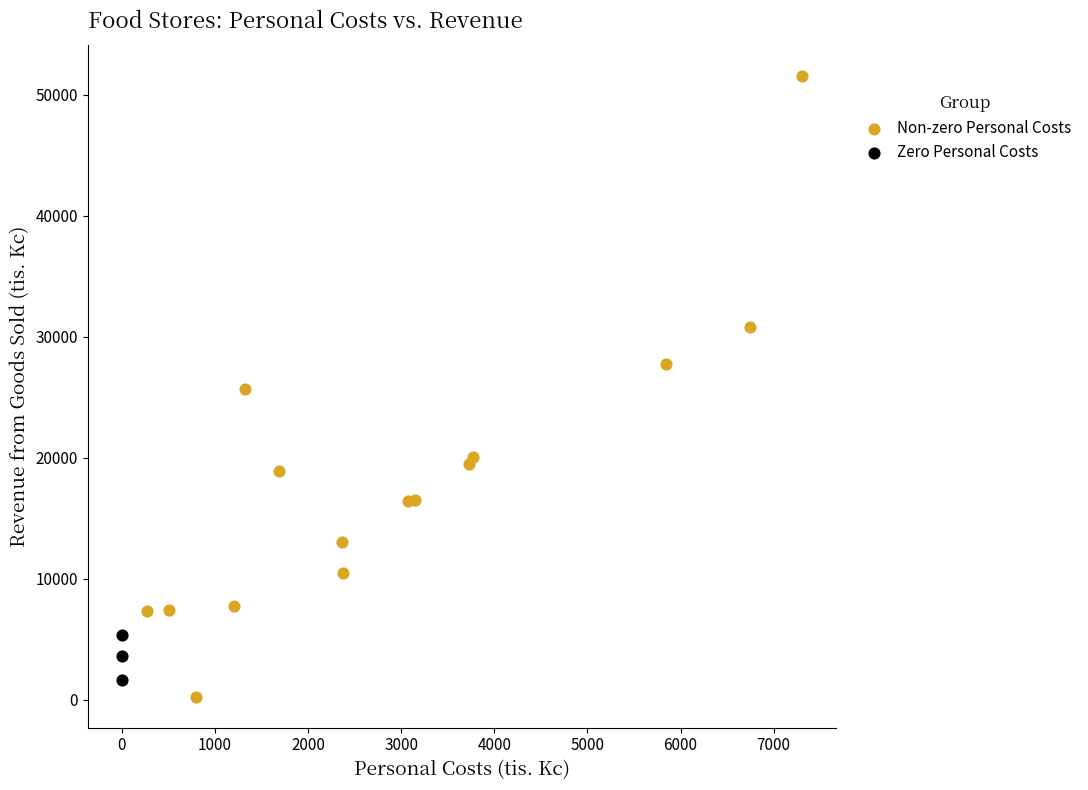

Which series contains the highest Y value?

Non-zero Personal Costs